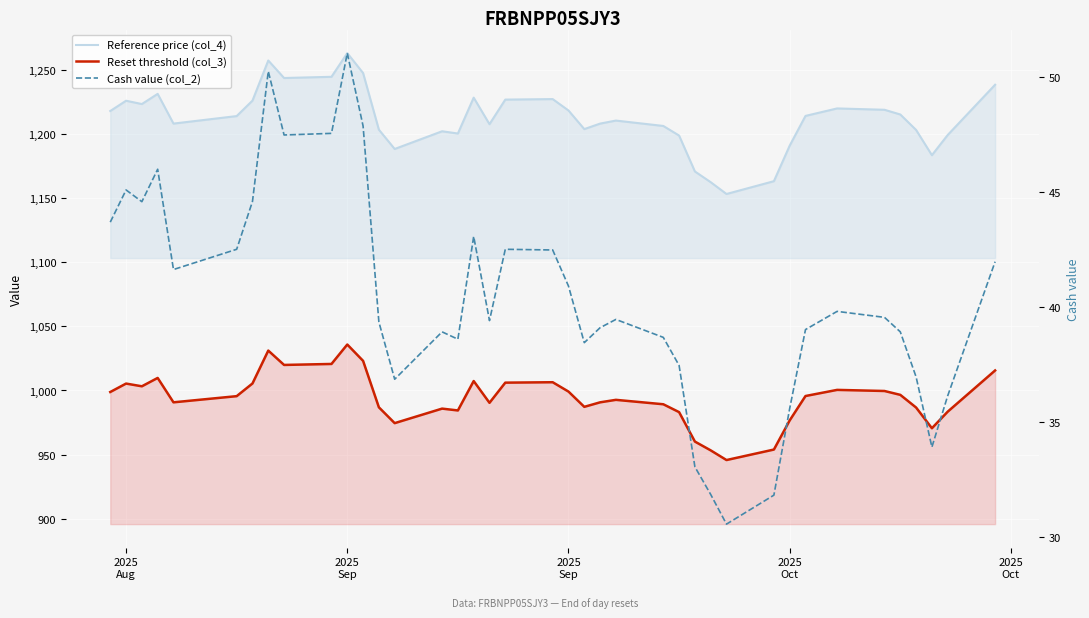

True or false: Reference price (col_4) has a value of 1804.0 at 27.

False